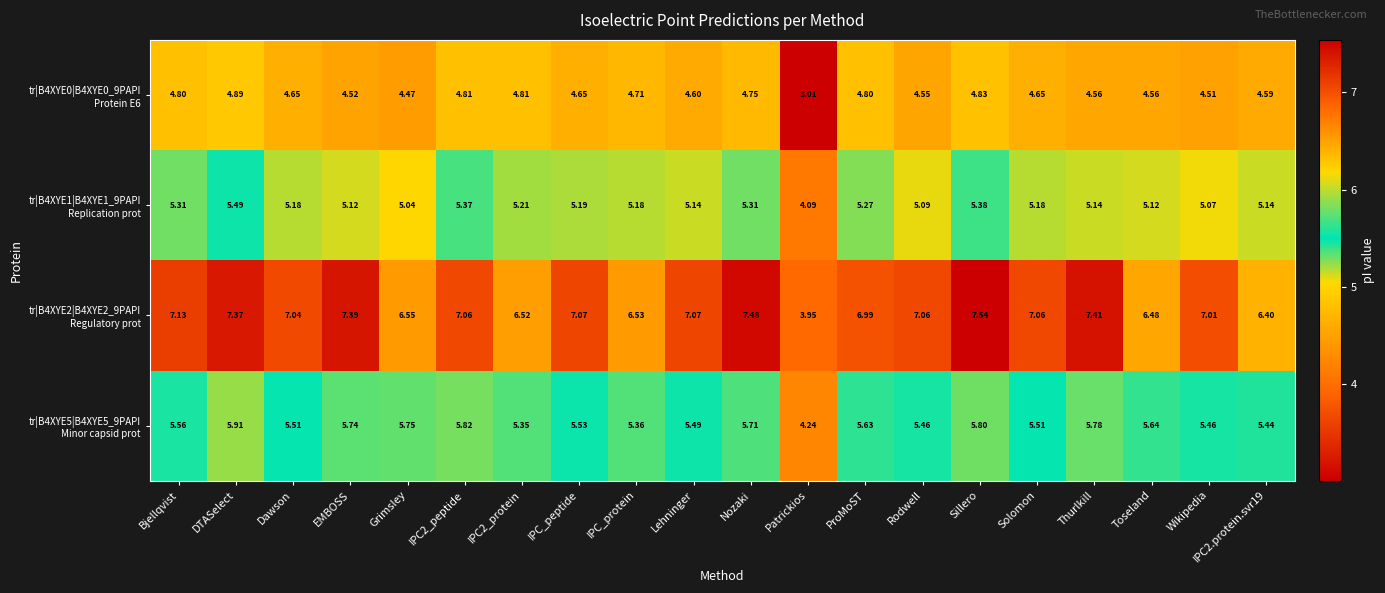

At which category is the sum across all series the highest?

DTASelect